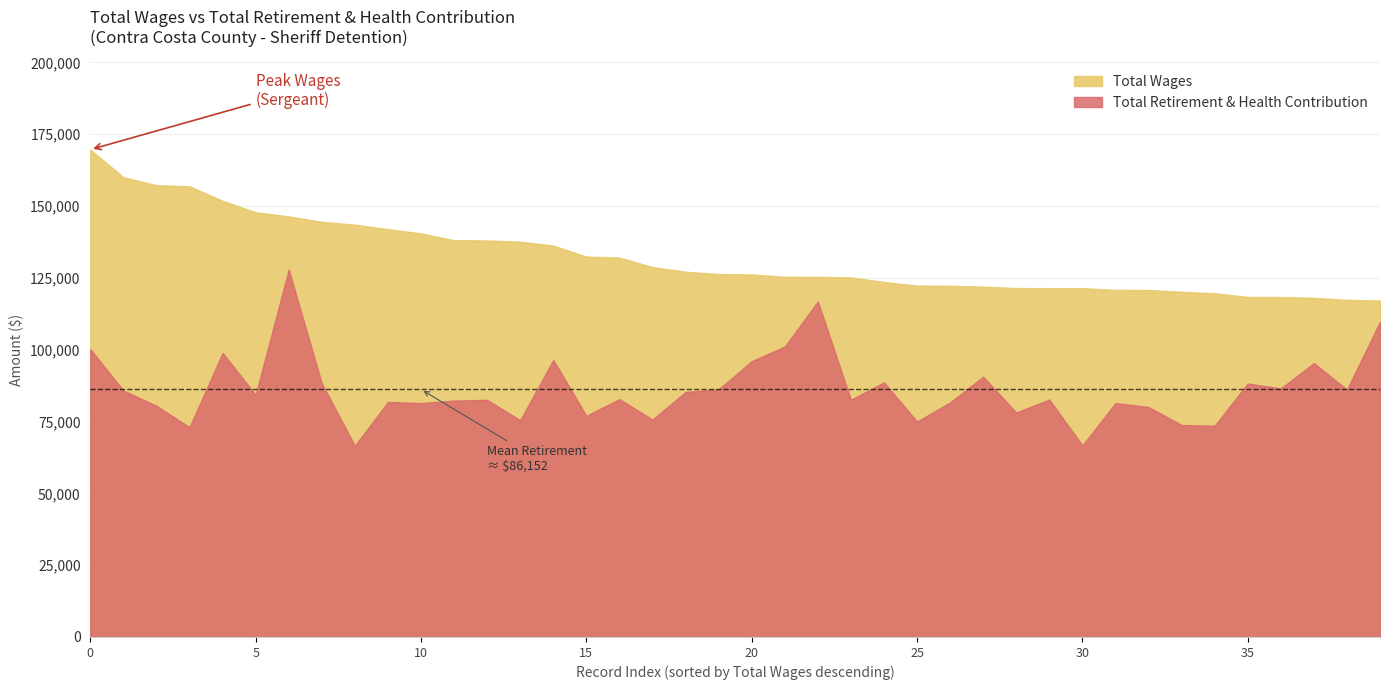

At which label is Total Retirement & Health Contribution closest to 97220?

14